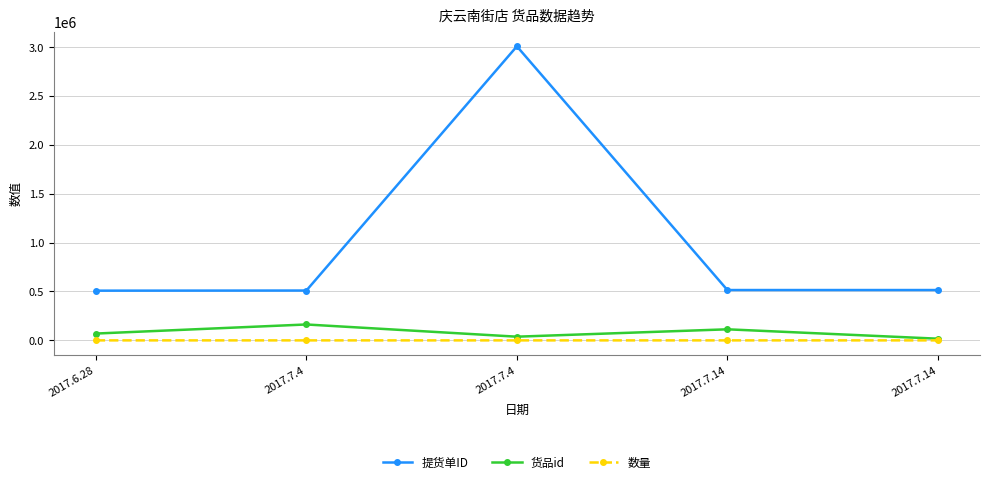

True or false: 货品id has a value of 17252 at 2017.7.14.

True